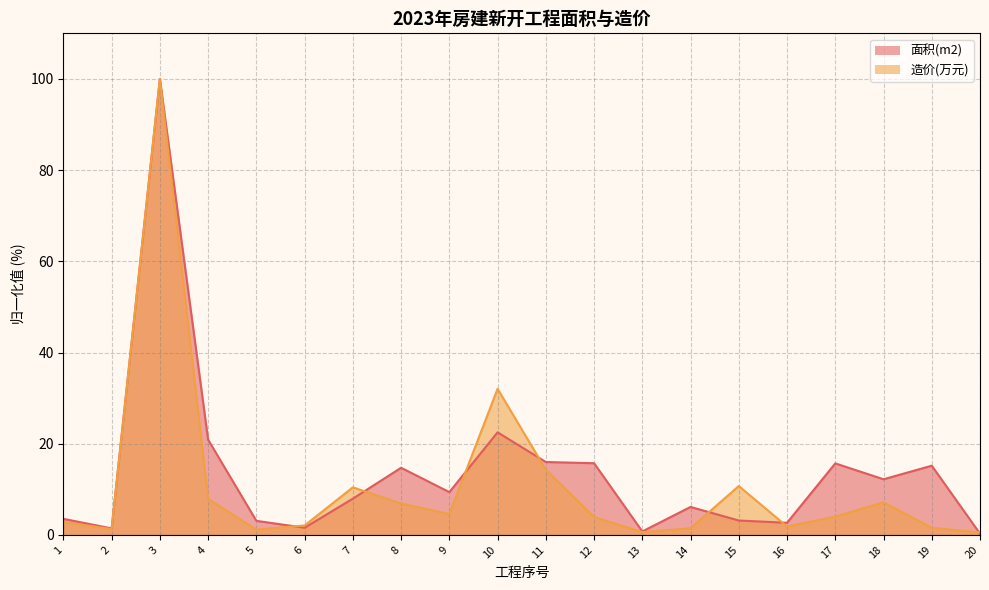

At which label is 造价(万元) closest to 50?

10